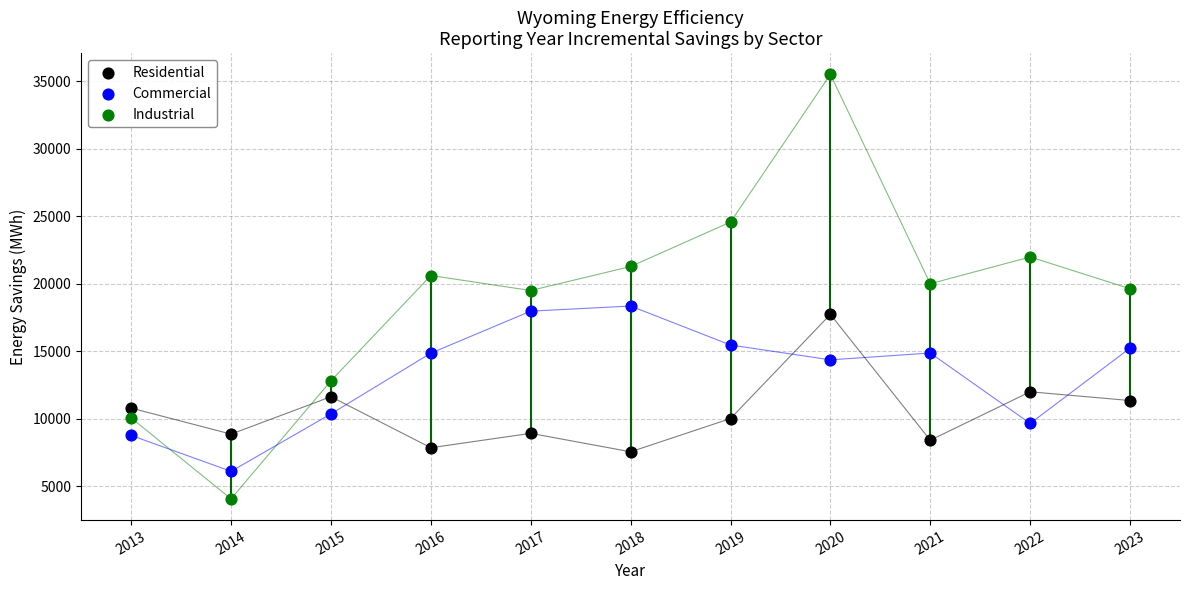

What are all the series names shown in the legend?

Residential, Commercial, Industrial